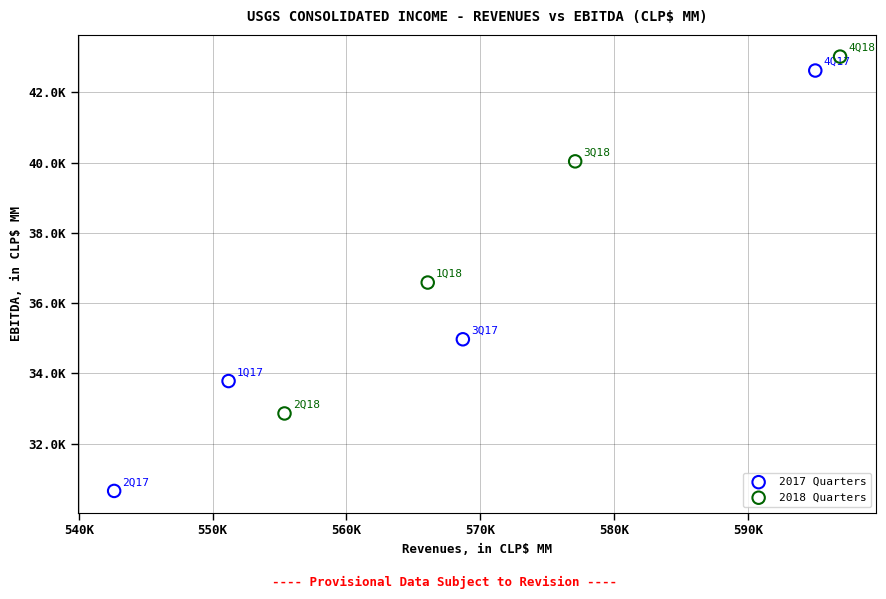

What are all the series names shown in the legend?

2017 Quarters, 2018 Quarters